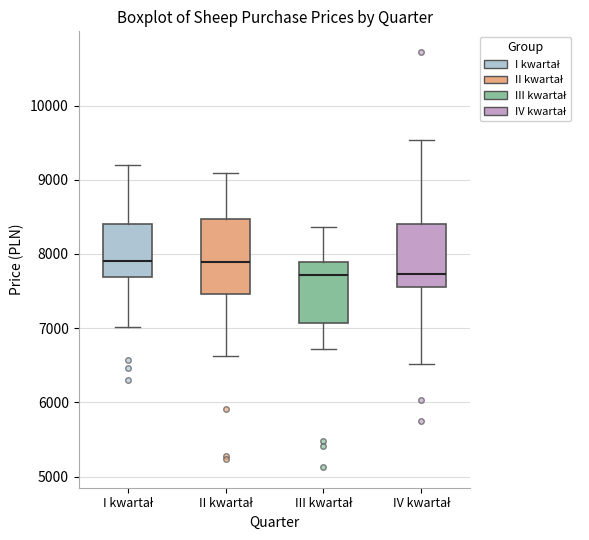

Reading left to right, transcribe this box plot: for each box, give where its median line is, the range the box spans, and where its two whiskers end, as read against the y-axis. The values are not printed on the chart, so give them approximately, as read against the axis.

I kwartał: median 7900, box 7700 to 8400, whiskers 7000 to 9200
II kwartał: median 7900, box 7500 to 8500, whiskers 6600 to 9100
III kwartał: median 7700, box 7100 to 7900, whiskers 6700 to 8400
IV kwartał: median 7700, box 7600 to 8400, whiskers 6500 to 9500